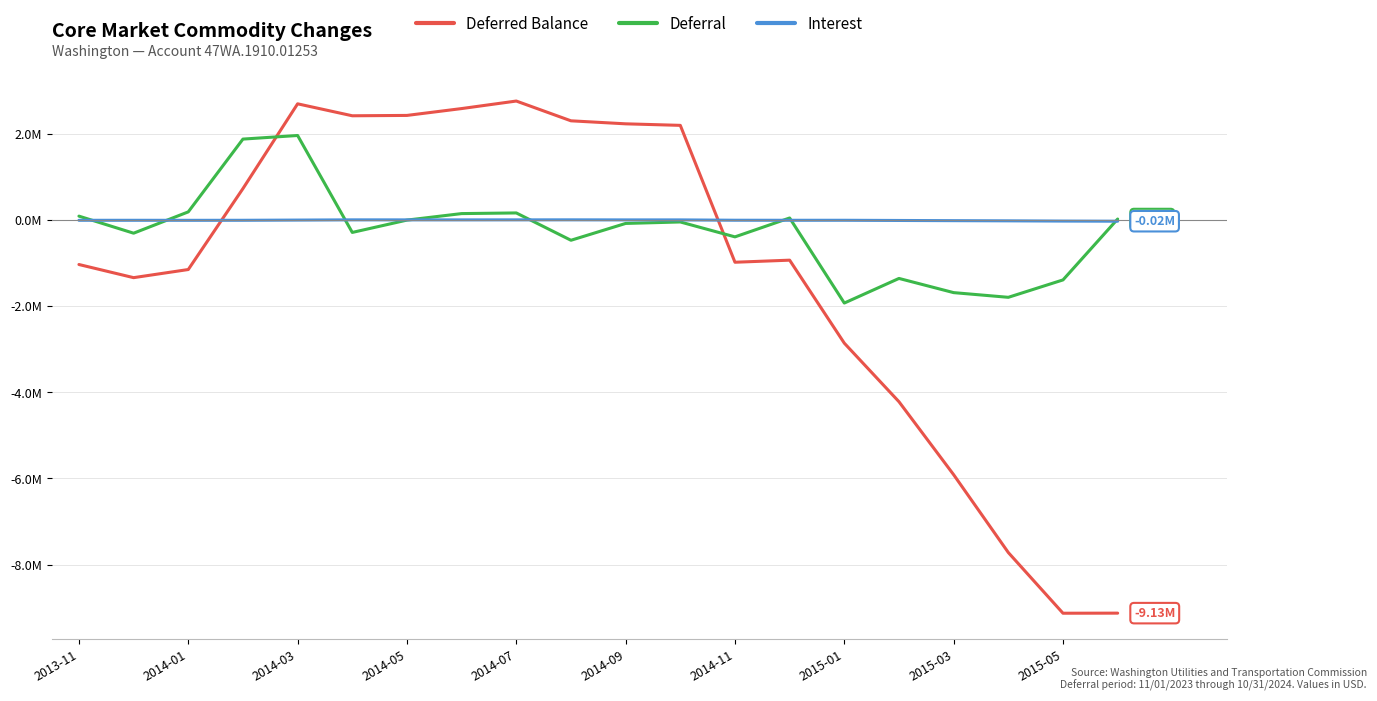

List the series in order of their peak value, lowest first.

Interest, Deferral, Deferred Balance